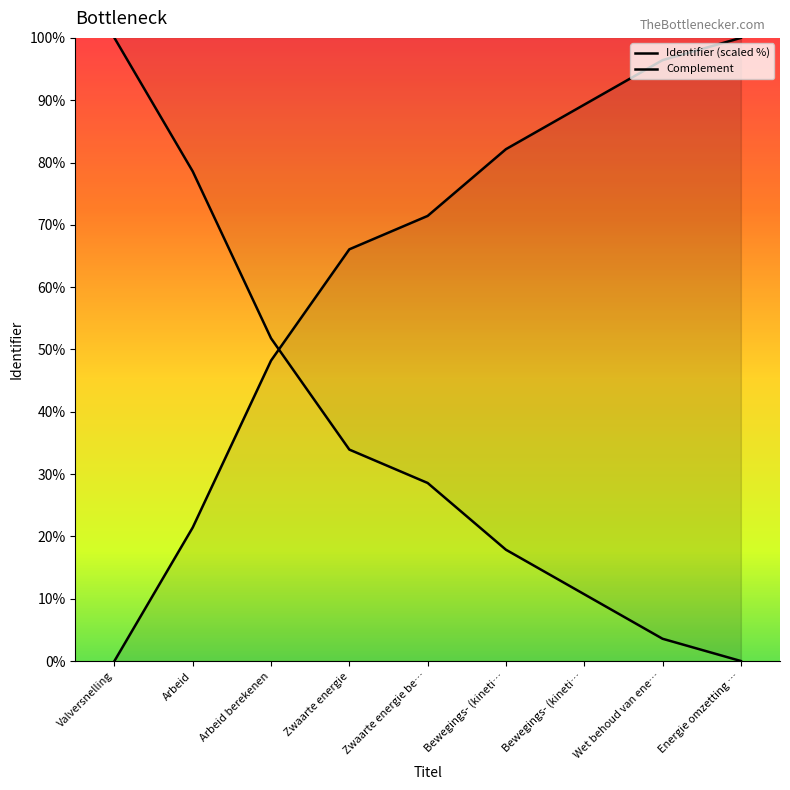

Between Valversnelling and Bewegings- (kineti…, which series saw the biggest shift?

Identifier (scaled %)